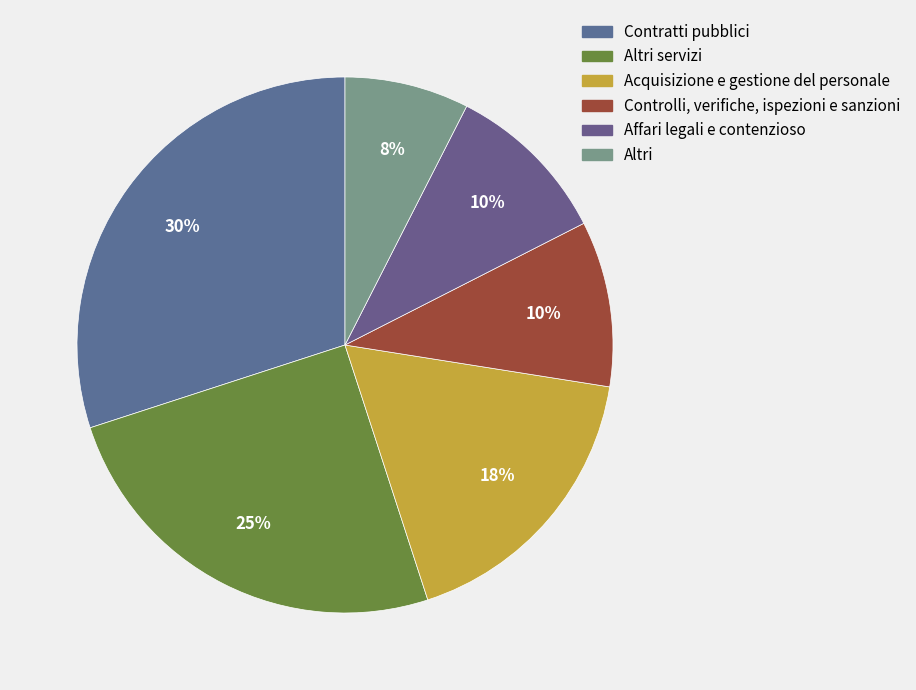

Is it true that Altri is 19% of the pie?

False